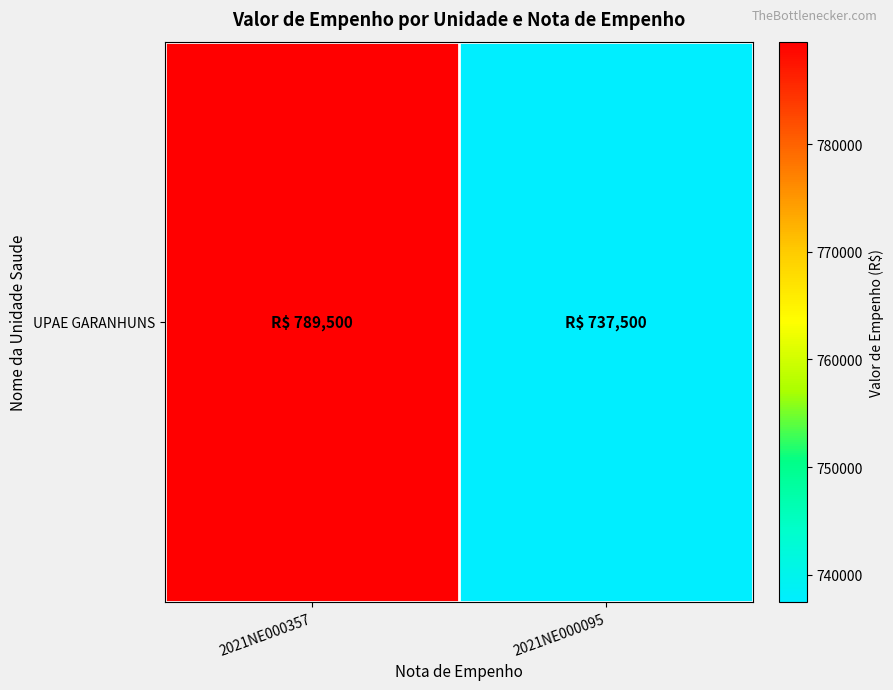

How many data points are less than 789500?

1